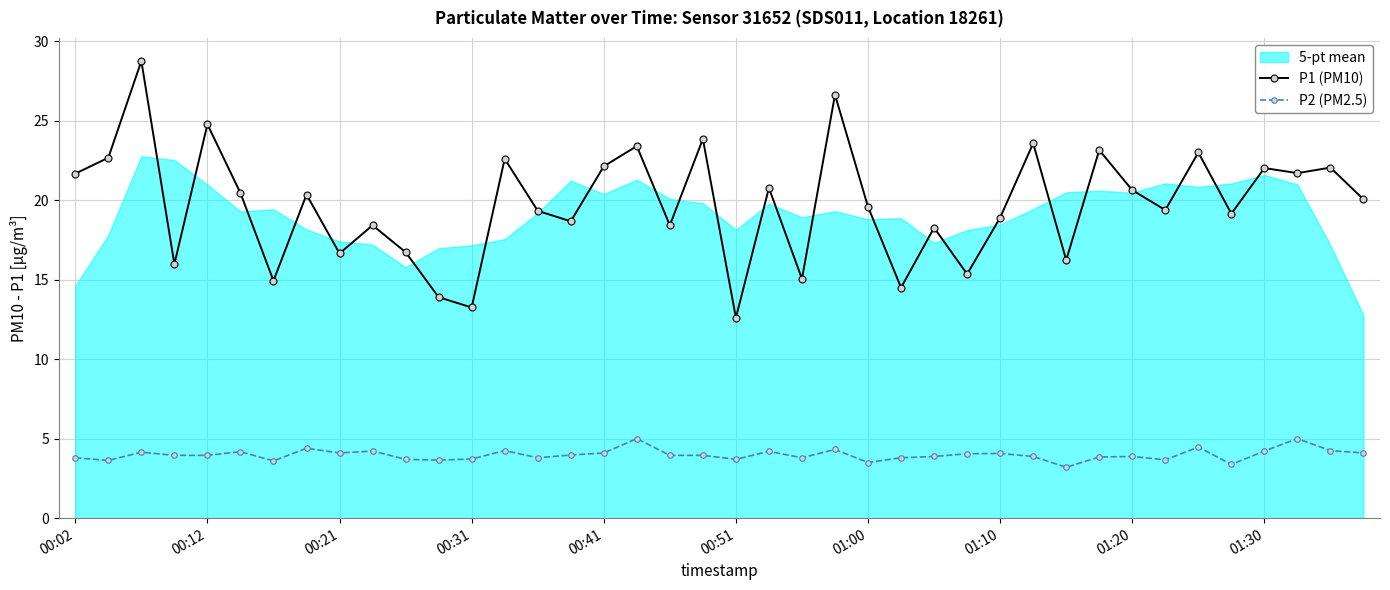

How many data points in P1 (PM10) are above 20?

20